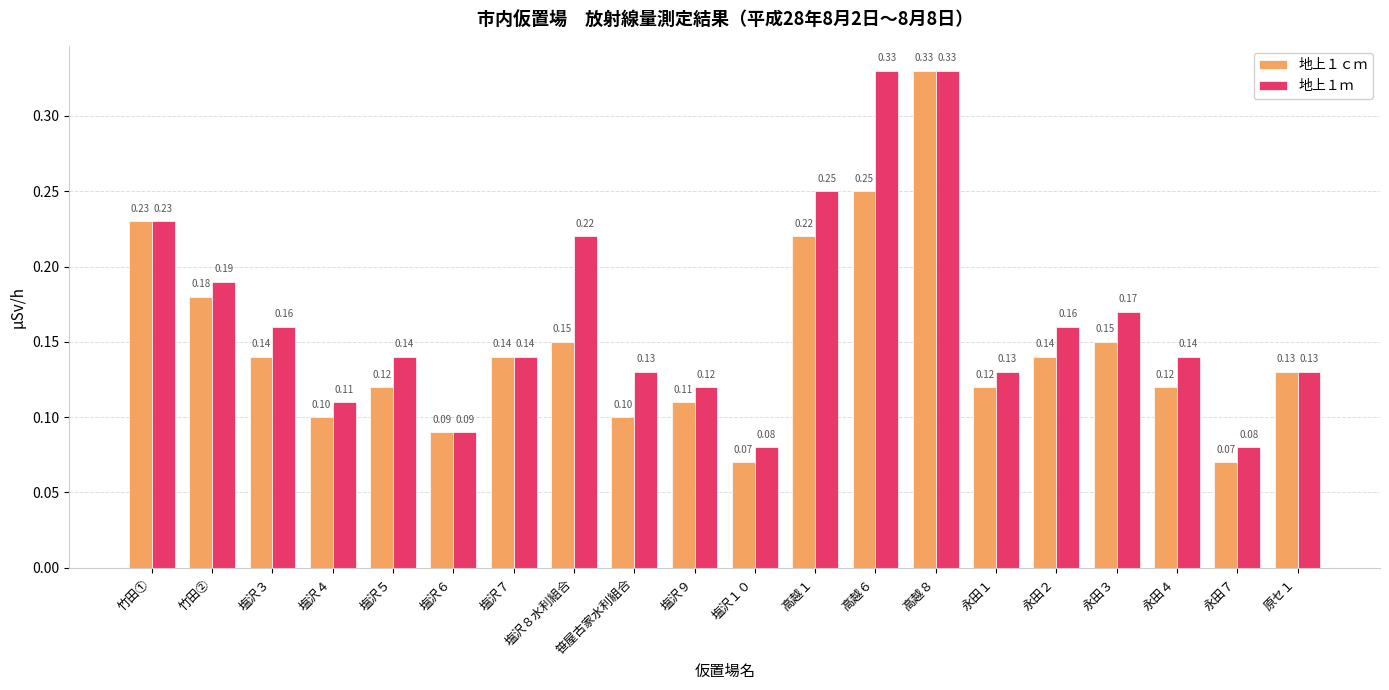

What is the sum of all 地上１ｃｍ values?

3.0